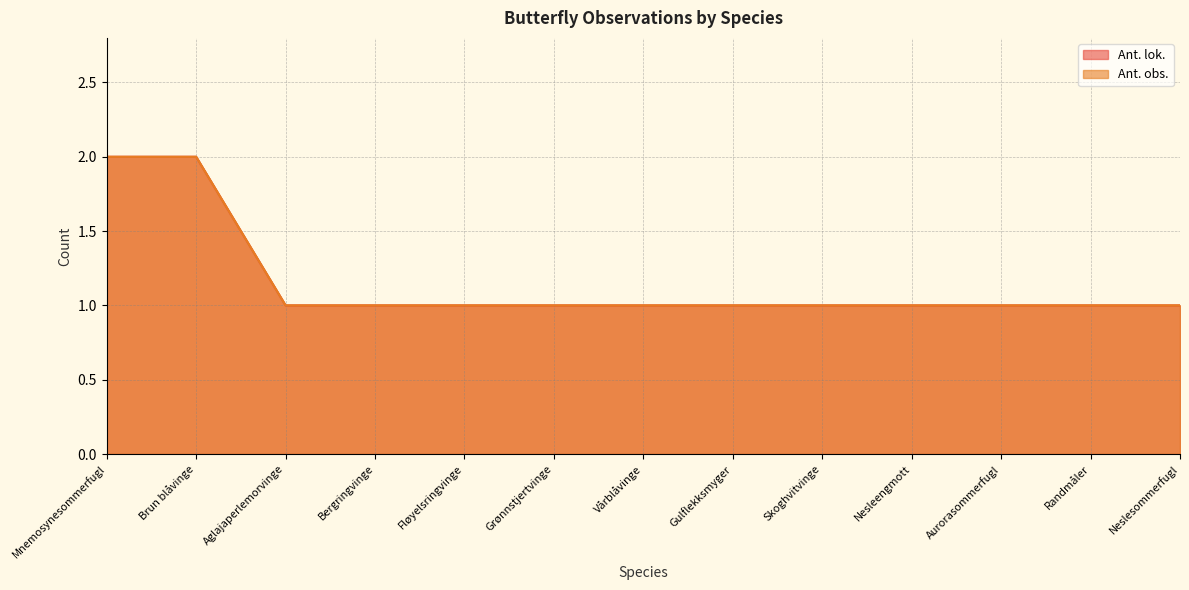

What is the label of the 3rd point from the left?

Aglajaperlemorvinge